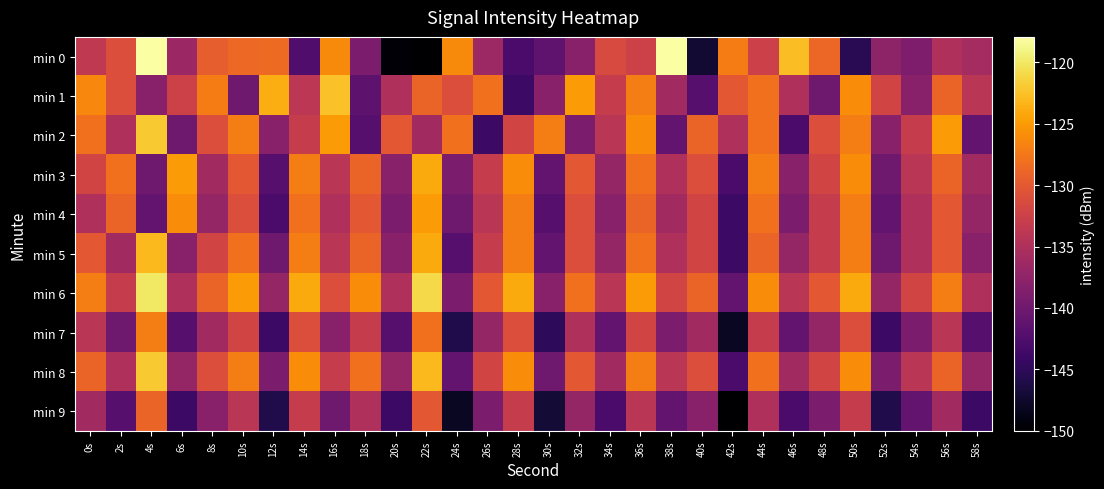

Rank the series at 22s from lowest to highest value.

min 0, min 2, min 9, min 1, min 7, min 4, min 3, min 5, min 8, min 6